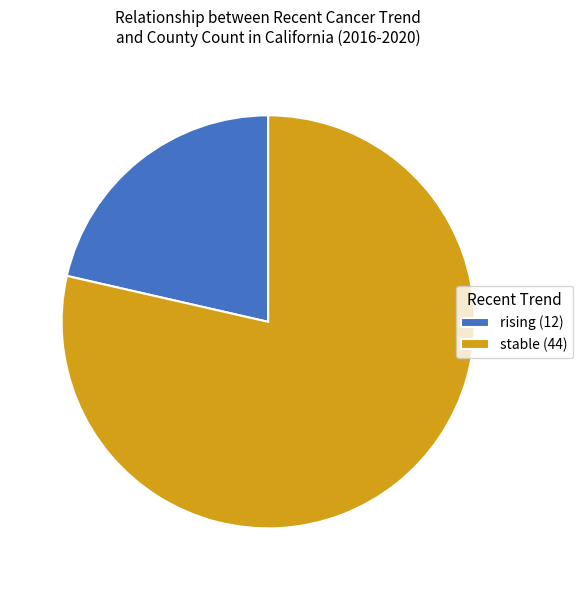

Which category has the biggest portion of the pie?

stable